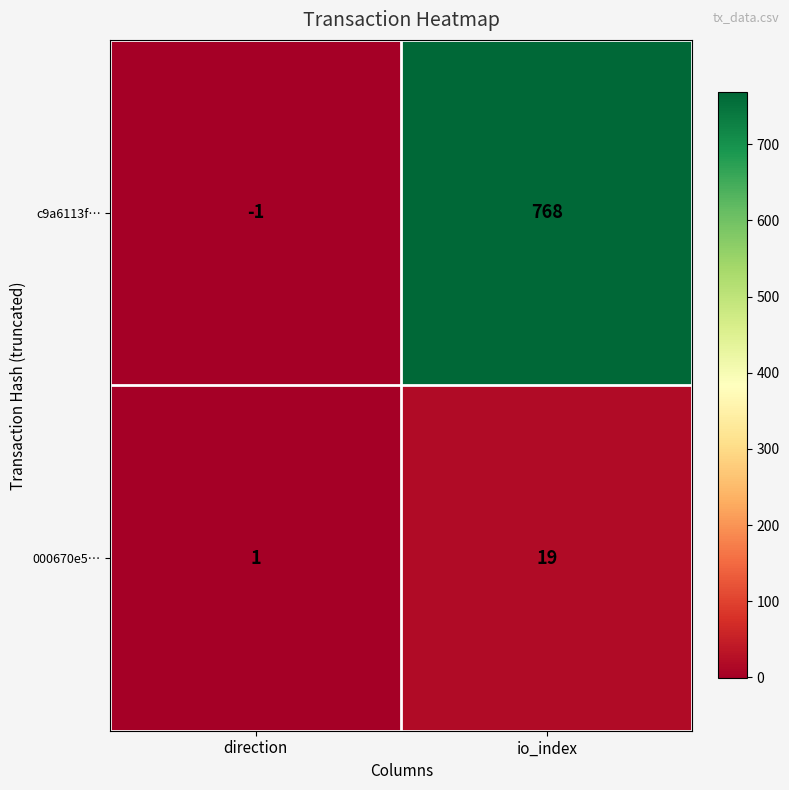

Which series changed the most between direction and io_index?

c9a6113f…